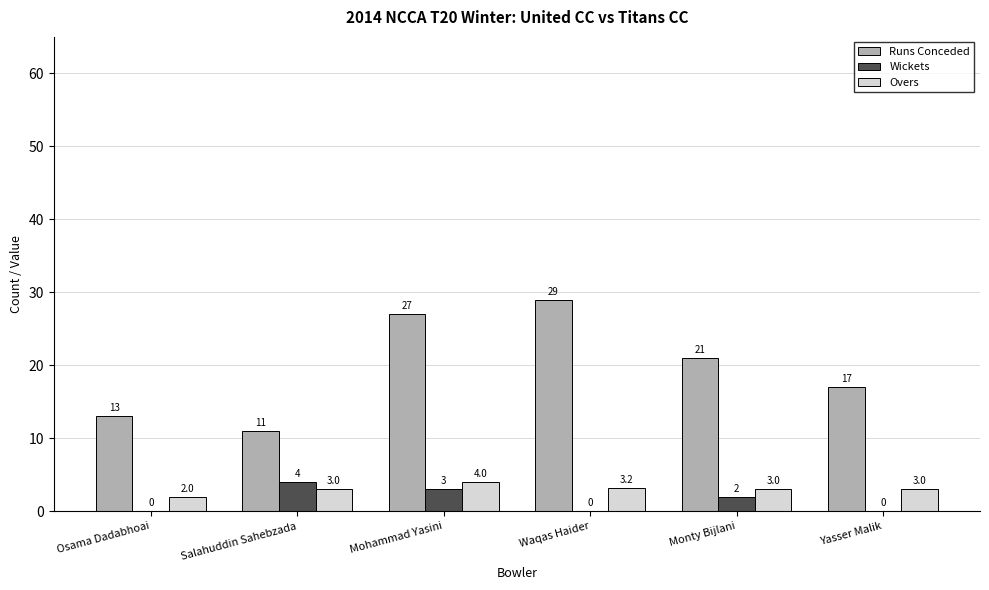

How many values in Wickets are above zero?

3